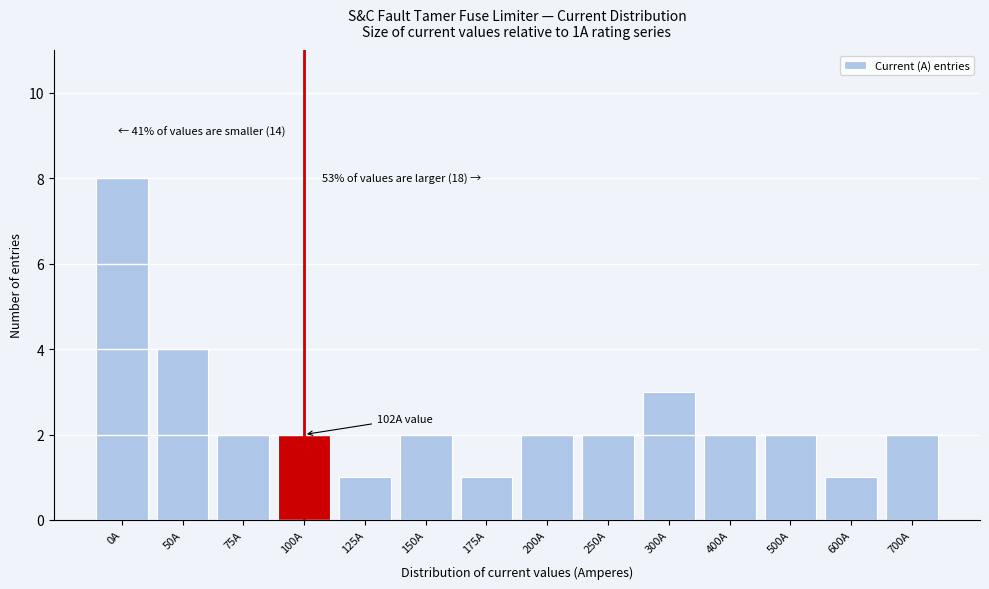

Reading right to left, transcribe all the data shown in this chart.

700A=2	600A=1	500A=2	400A=2	300A=3	250A=2	200A=2	175A=1	150A=2	125A=1	100A=2	75A=2	50A=4	0A=8